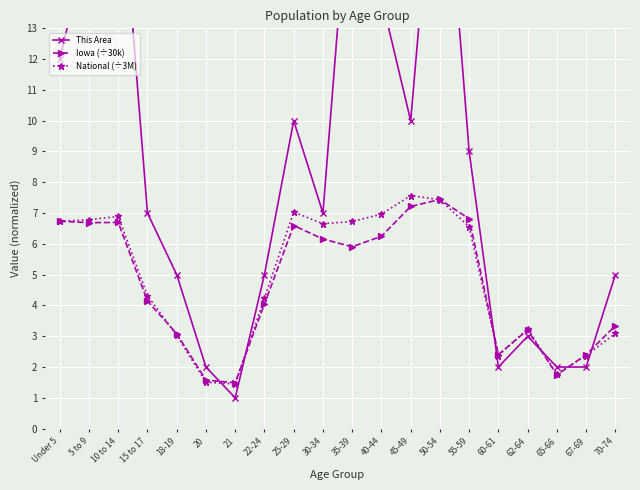

List the series in order of their peak value, highest first.

This Area, National (÷3M), Iowa (÷30k)